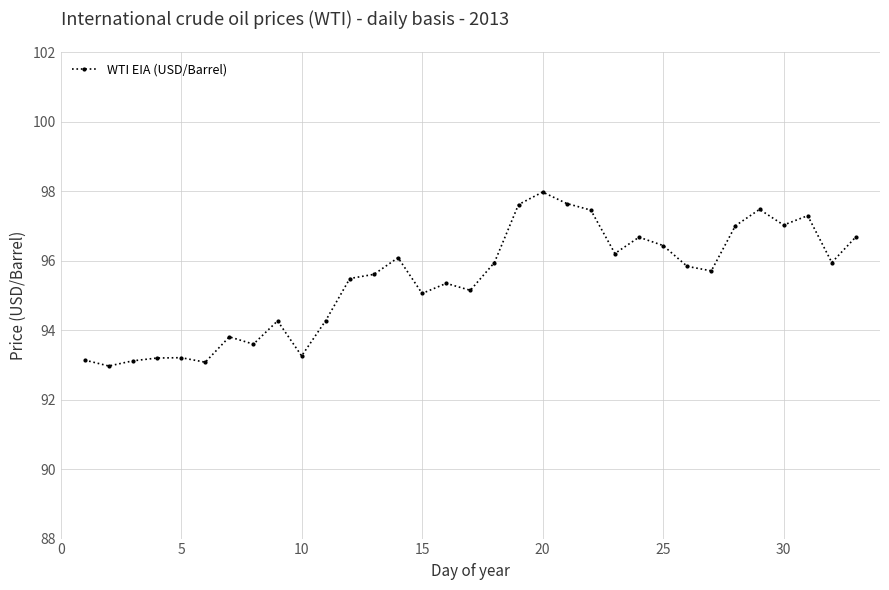

True or false: the data has more than 2 interior local peaks.

True